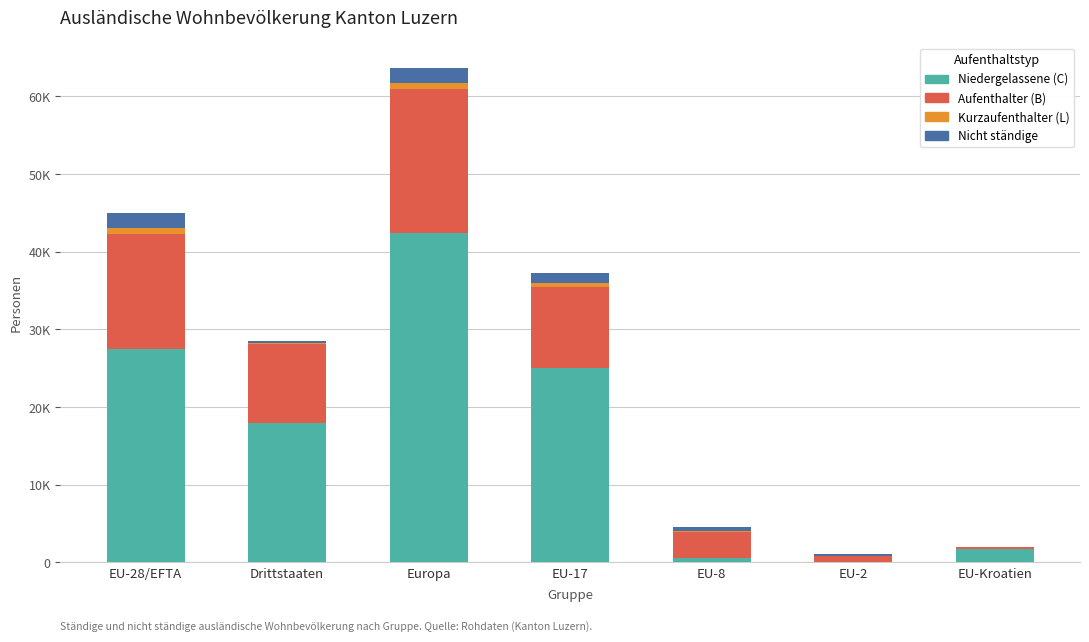

What is the sum of the Nicht ständige values at EU-2 and Europa?

2146